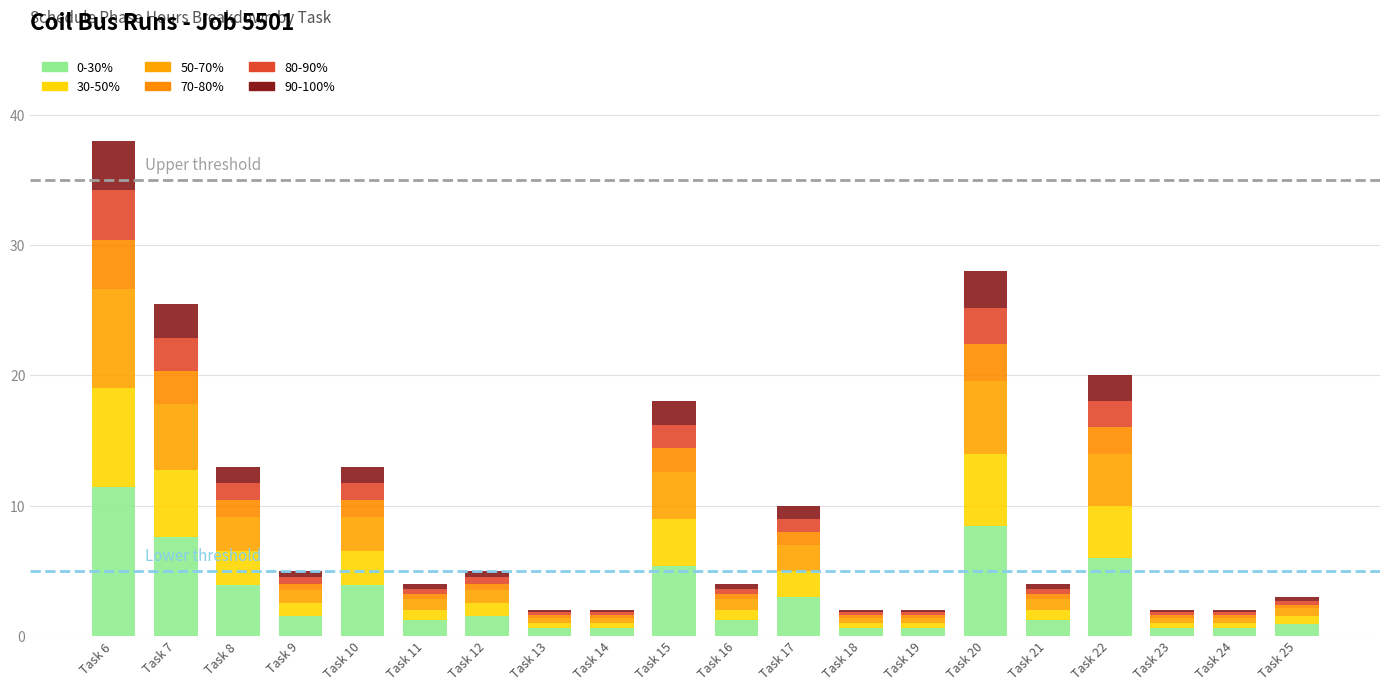

What is the difference between the maximum and minimum values in the 90-100% series?

3.6